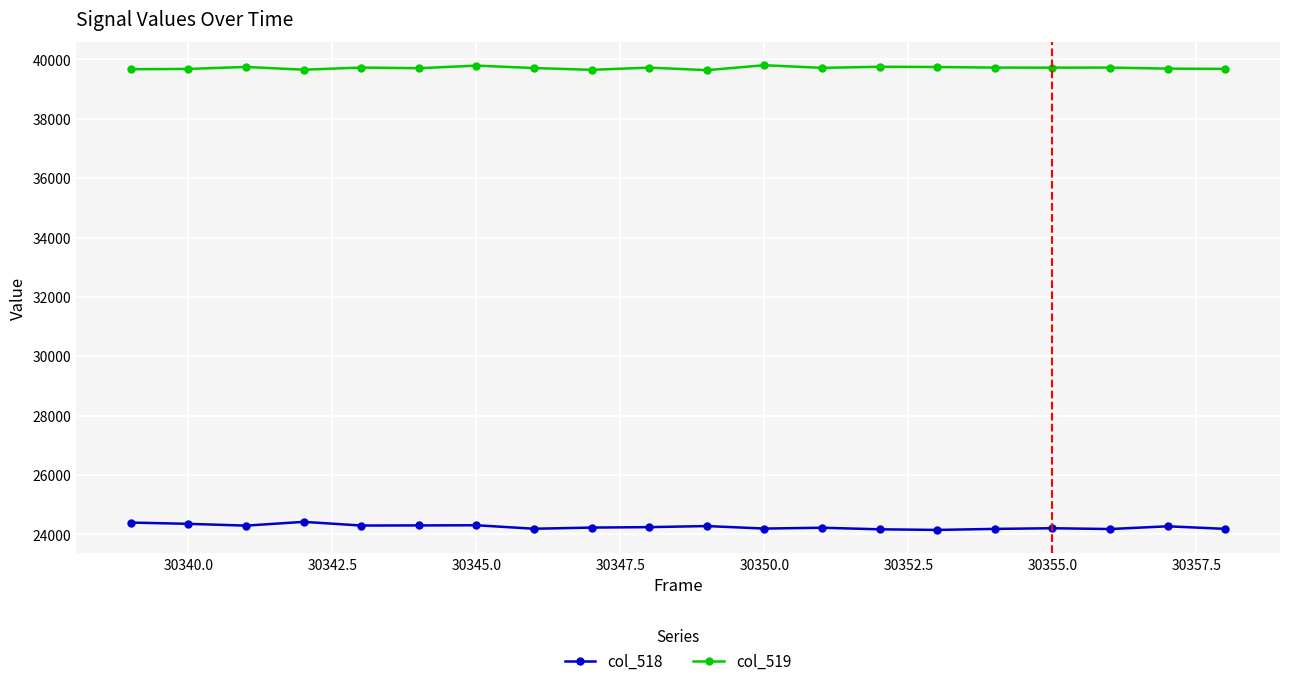

True or false: col_518 has more than 1 interior local peaks.

True